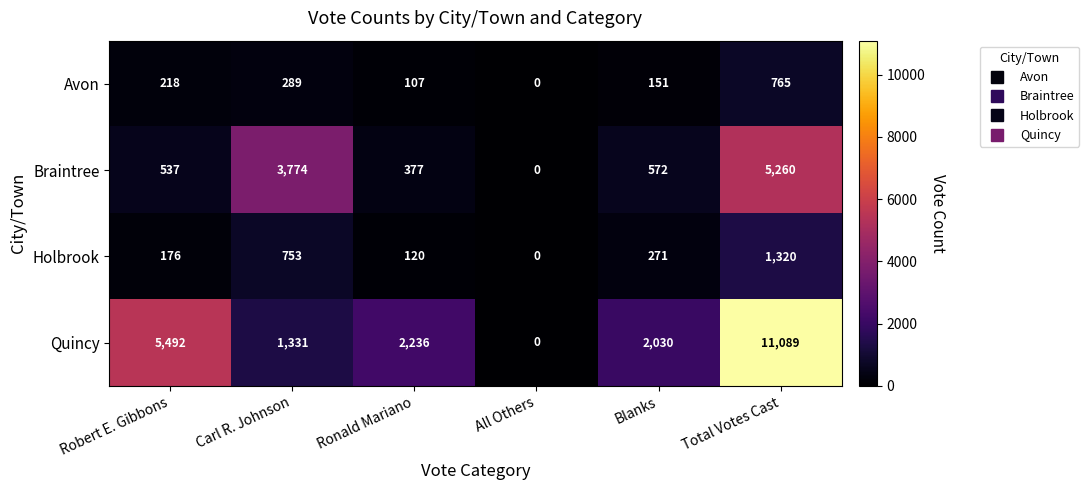

What value does the Braintree series have at Robert E. Gibbons, to the nearest 100?

500